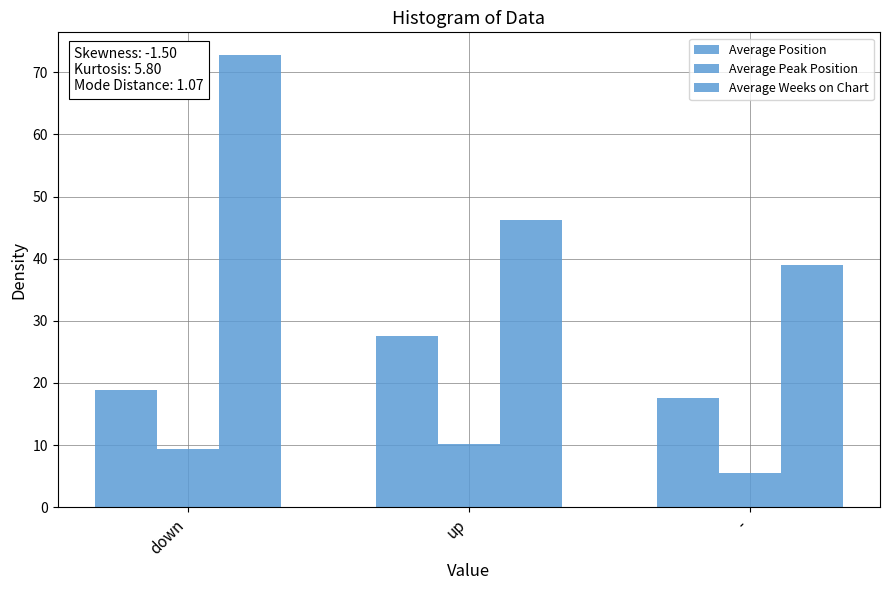

What is the label of the 3rd bar from the right?

down